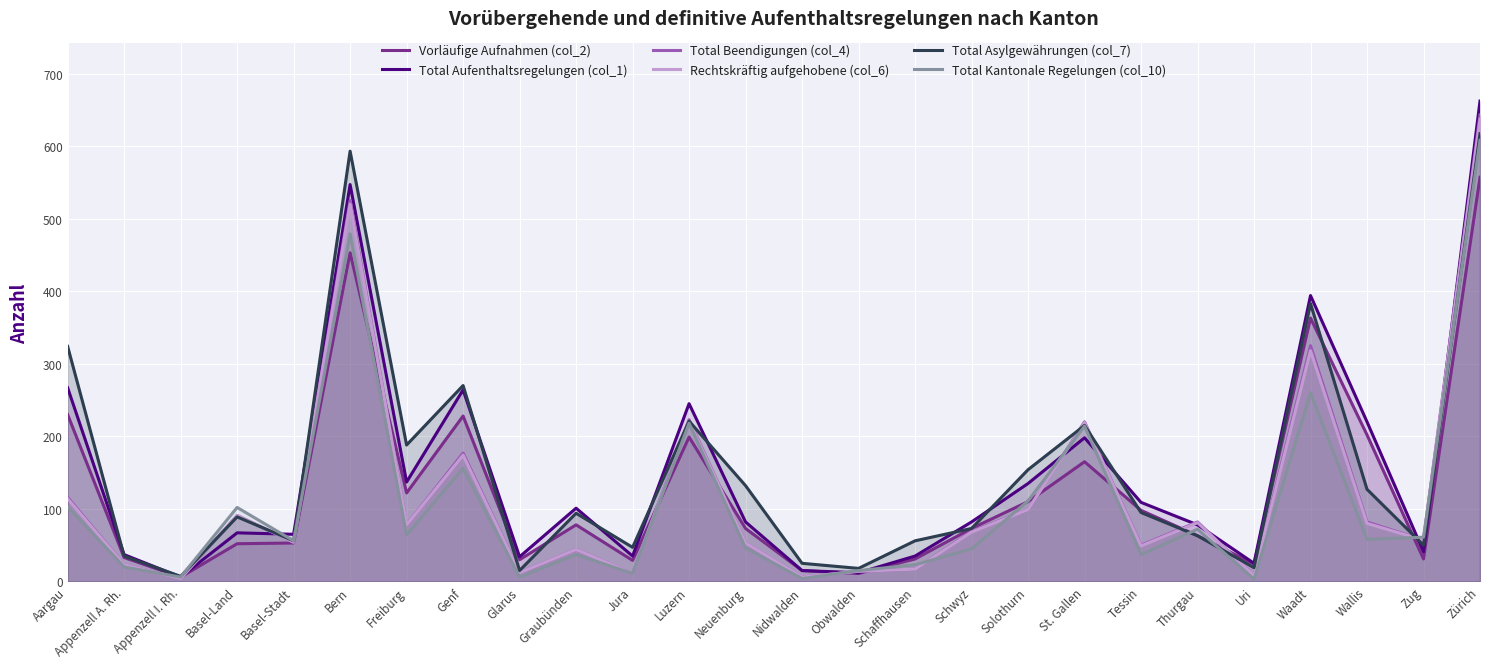

Reading right to left, transcribe all the data shown in this chart.

Vorläufige Aufnahmen (col_2): Zürich=557	Zug=31	Wallis=202	Waadt=363	Uri=24	Thurgau=63	Tessin=98	St. Gallen=165	Solothurn=110	Schwyz=73	Schaffhausen=31	Obwalden=11	Nidwalden=15	Neuenburg=73	Luzern=199	Jura=29	Graubünden=78	Glarus=30	Genf=228	Freiburg=122	Bern=453	Basel-Stadt=53	Basel-Land=52	Appenzell I. Rh.=6	Appenzell A. Rh.=33	Aargau=230
Total Aufenthaltsregelungen (col_1): Zürich=662	Zug=41	Wallis=220	Waadt=394	Uri=25	Thurgau=78	Tessin=109	St. Gallen=198	Solothurn=135	Schwyz=82	Schaffhausen=35	Obwalden=12	Nidwalden=15	Neuenburg=82	Luzern=245	Jura=35	Graubünden=101	Glarus=34	Genf=264	Freiburg=137	Bern=547	Basel-Stadt=65	Basel-Land=67	Appenzell I. Rh.=6	Appenzell A. Rh.=37	Aargau=267
Total Beendigungen (col_4): Zürich=643	Zug=57	Wallis=82	Waadt=325	Uri=8	Thurgau=82	Tessin=50	St. Gallen=220	Solothurn=99	Schwyz=69	Schaffhausen=17	Obwalden=14	Nidwalden=6	Neuenburg=53	Luzern=223	Jura=11	Graubünden=44	Glarus=12	Genf=177	Freiburg=78	Bern=525	Basel-Stadt=54	Basel-Land=91	Appenzell I. Rh.=4	Appenzell A. Rh.=23	Aargau=116
Rechtskräftig aufgehobene (col_6): Zürich=637	Zug=57	Wallis=80	Waadt=318	Uri=8	Thurgau=81	Tessin=49	St. Gallen=219	Solothurn=99	Schwyz=68	Schaffhausen=17	Obwalden=14	Nidwalden=6	Neuenburg=53	Luzern=221	Jura=11	Graubünden=44	Glarus=12	Genf=174	Freiburg=78	Bern=520	Basel-Stadt=54	Basel-Land=91	Appenzell I. Rh.=4	Appenzell A. Rh.=23	Aargau=114
Total Asylgewährungen (col_7): Zürich=617	Zug=50	Wallis=127	Waadt=383	Uri=19	Thurgau=63	Tessin=95	St. Gallen=215	Solothurn=154	Schwyz=73	Schaffhausen=56	Obwalden=18	Nidwalden=25	Neuenburg=132	Luzern=221	Jura=47	Graubünden=94	Glarus=15	Genf=270	Freiburg=188	Bern=593	Basel-Stadt=56	Basel-Land=89	Appenzell I. Rh.=7	Appenzell A. Rh.=35	Aargau=324
Total Kantonale Regelungen (col_10): Zürich=608	Zug=61	Wallis=58	Waadt=260	Uri=3	Thurgau=72	Tessin=37	St. Gallen=214	Solothurn=111	Schwyz=45	Schaffhausen=23	Obwalden=15	Nidwalden=4	Neuenburg=46	Luzern=218	Jura=11	Graubünden=37	Glarus=6	Genf=156	Freiburg=64	Bern=479	Basel-Stadt=56	Basel-Land=102	Appenzell I. Rh.=6	Appenzell A. Rh.=20	Aargau=103